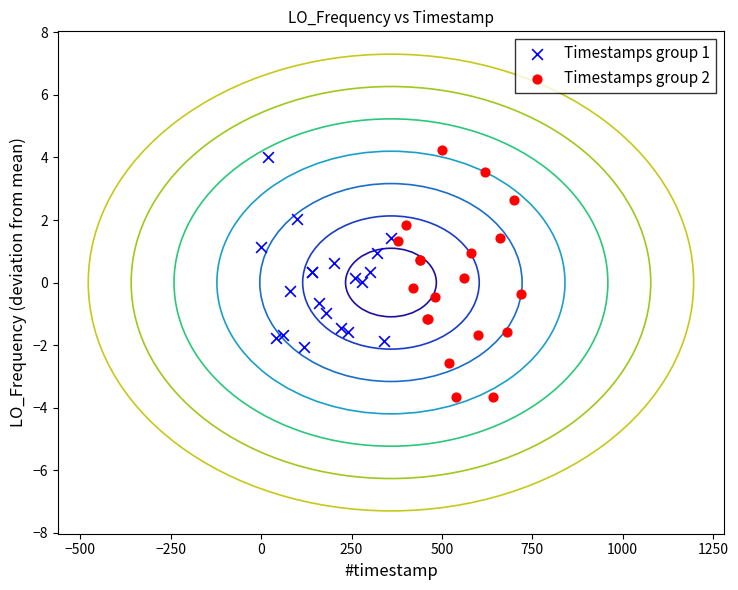

Which series has the widest spread of Y values?

Timestamps group 2